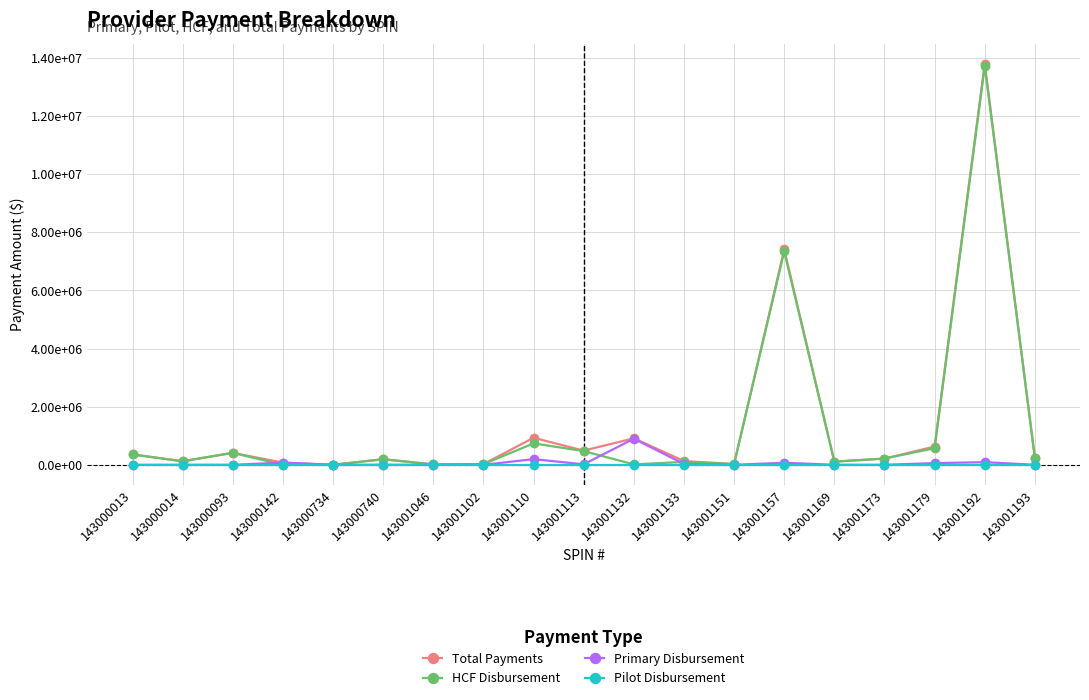

Between 143000142 and 143000093, which is larger?

143000093